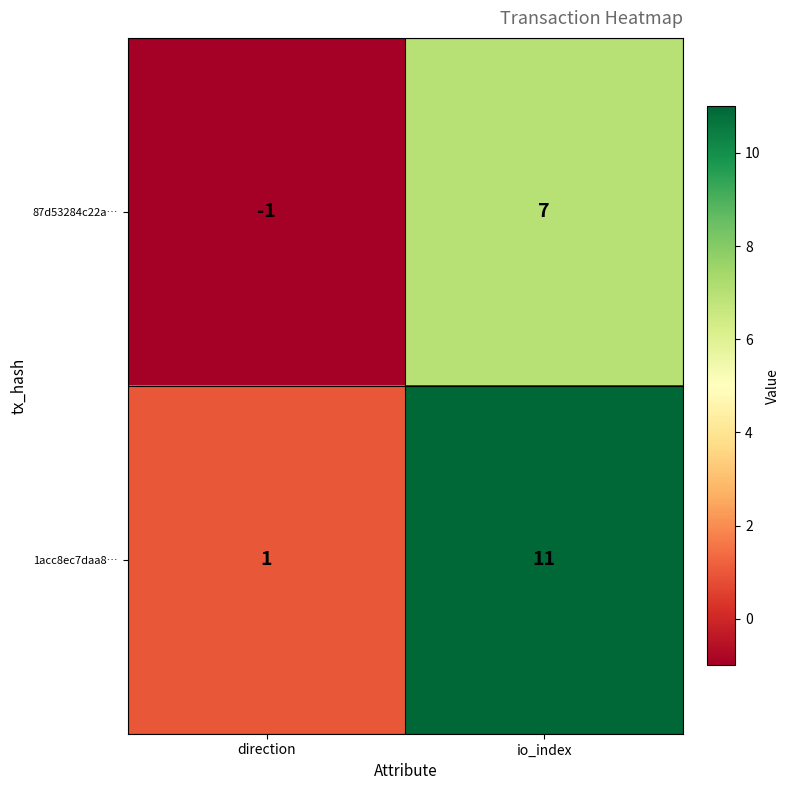

Rank the series by their average value, from highest to lowest.

1acc8ec7daa8…, 87d53284c22a…